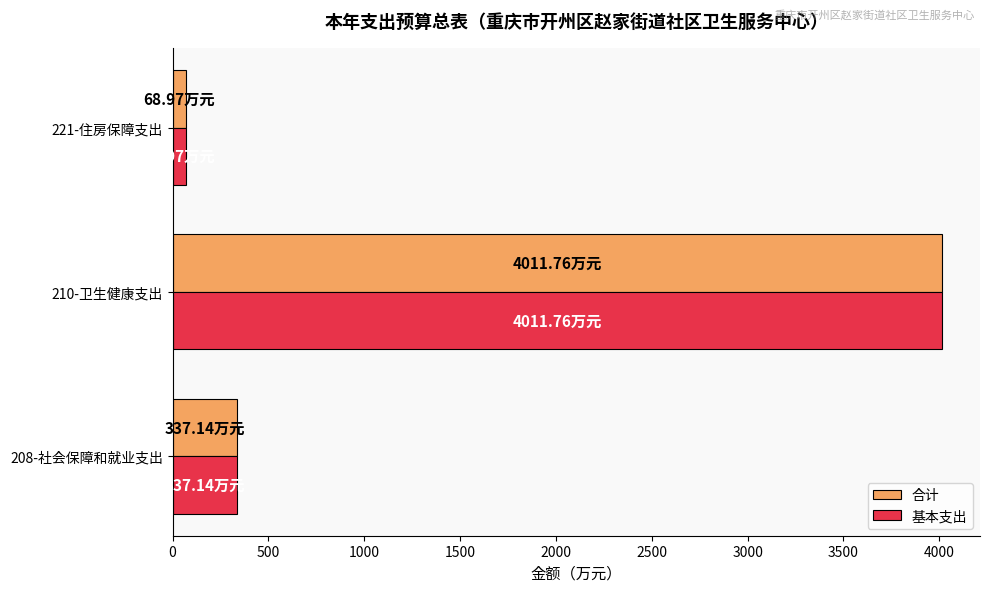

What is the difference between the second highest and minimum values in the 基本支出 series?

268.2